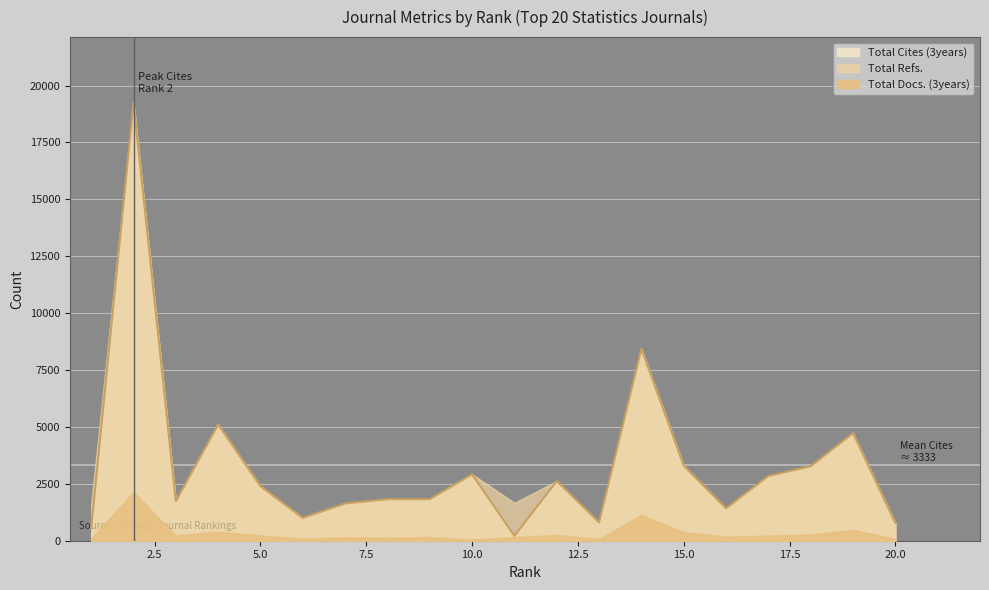

What is the difference between the second highest and second lowest values in the Total Docs. (3years) series?

1066